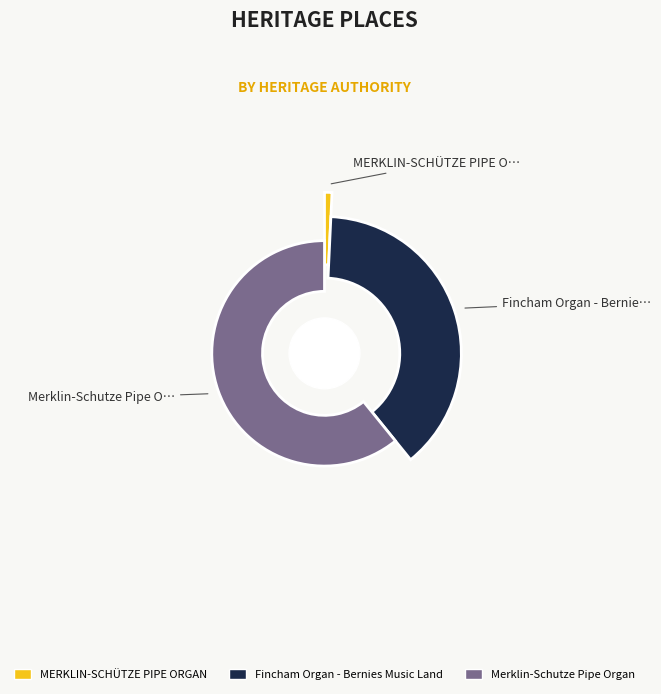

Which slice is the largest?

Merklin-Schutze Pipe Organ